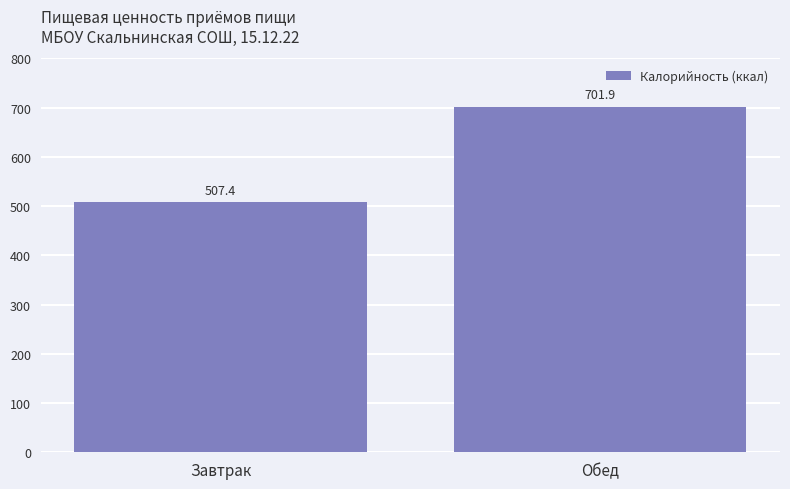

What is the sum of all values?

1209.3